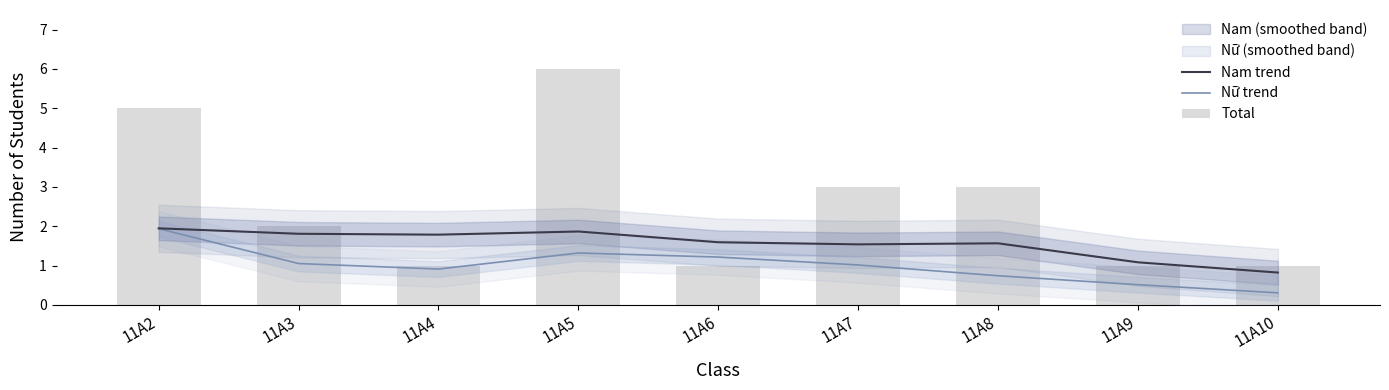

How many data points does each series have?

9